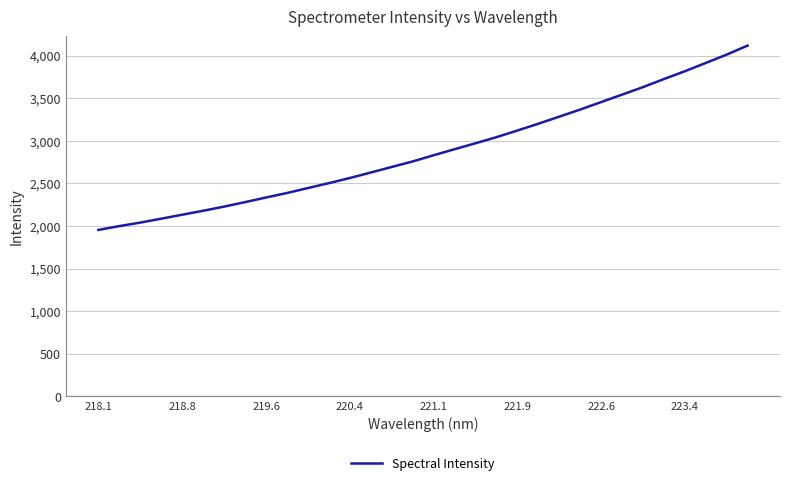

What is the minimum value shown in the chart?

1953.8